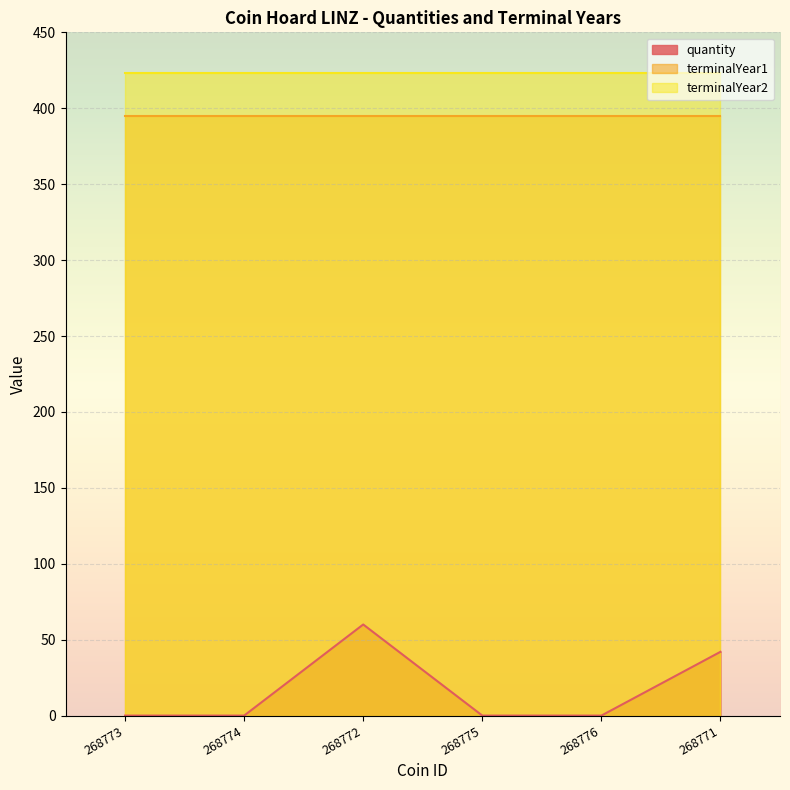

True or false: terminalYear1 and quantity intersect in this chart.

False